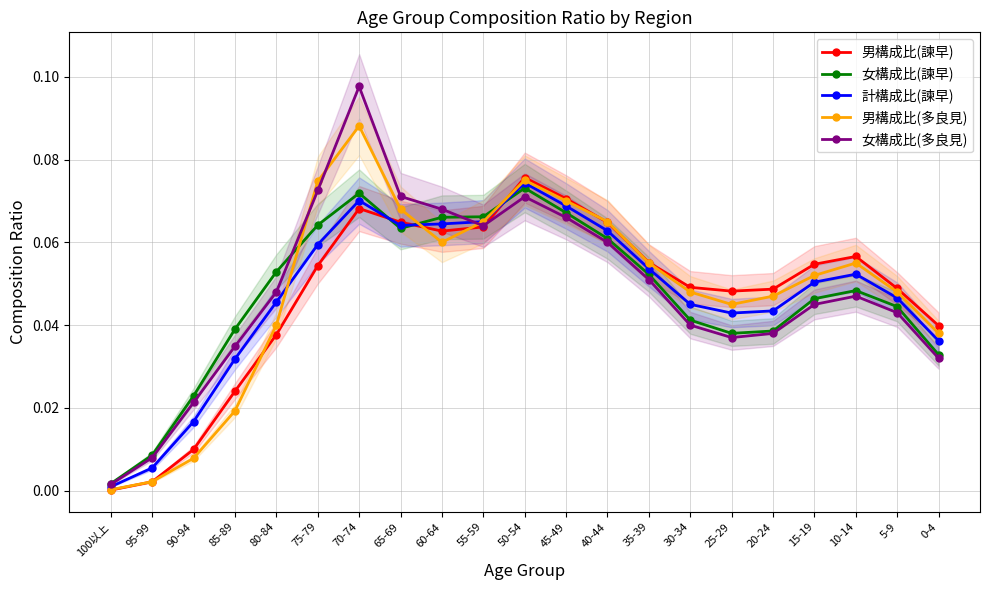

What is the sum of the 計構成比(諫早) values at 10-14 and 65-69?

0.1